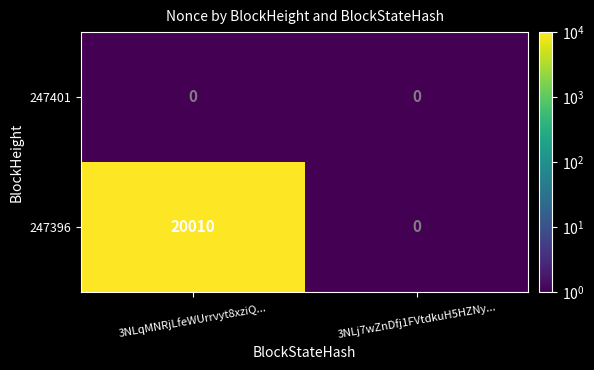

What is the average value of the 247396 series?

10005